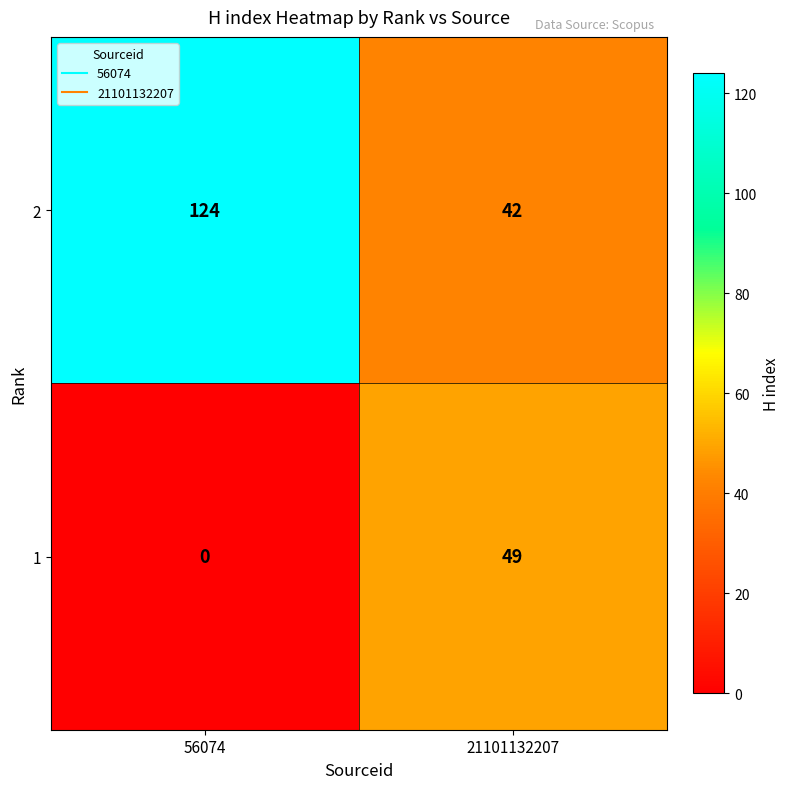

What value does the 1 series have at 21101132207, to the nearest 10?

50